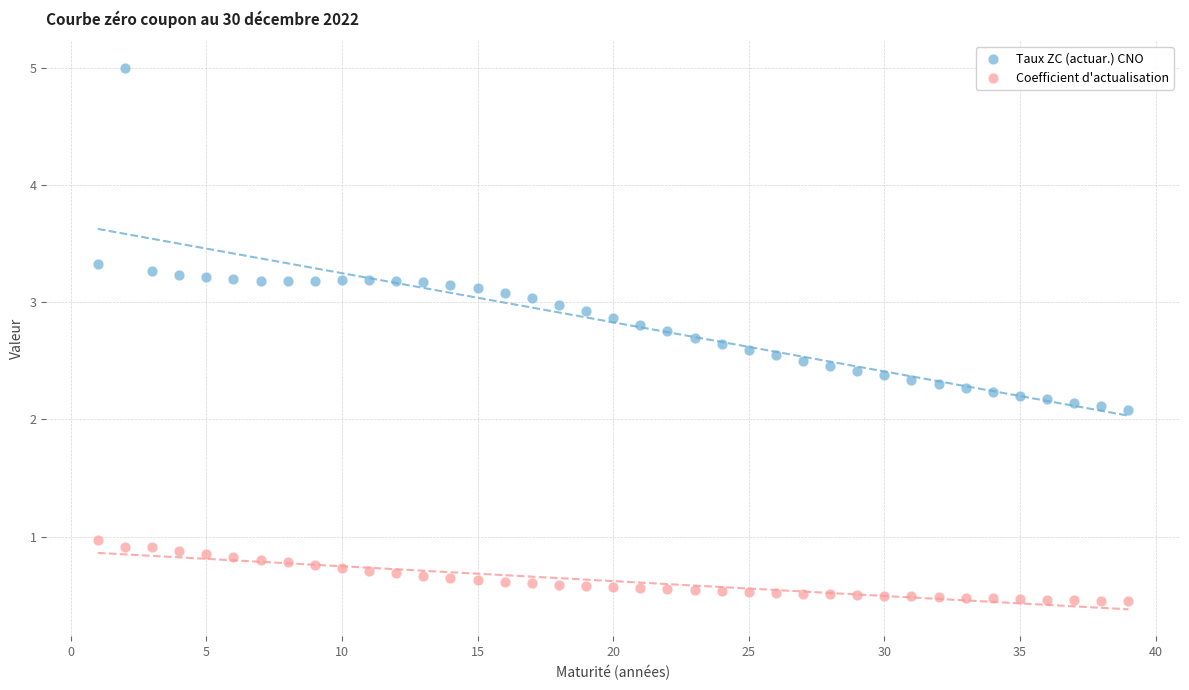

Which series reaches the maximum Y coordinate?

Taux ZC (actuar.) CNO